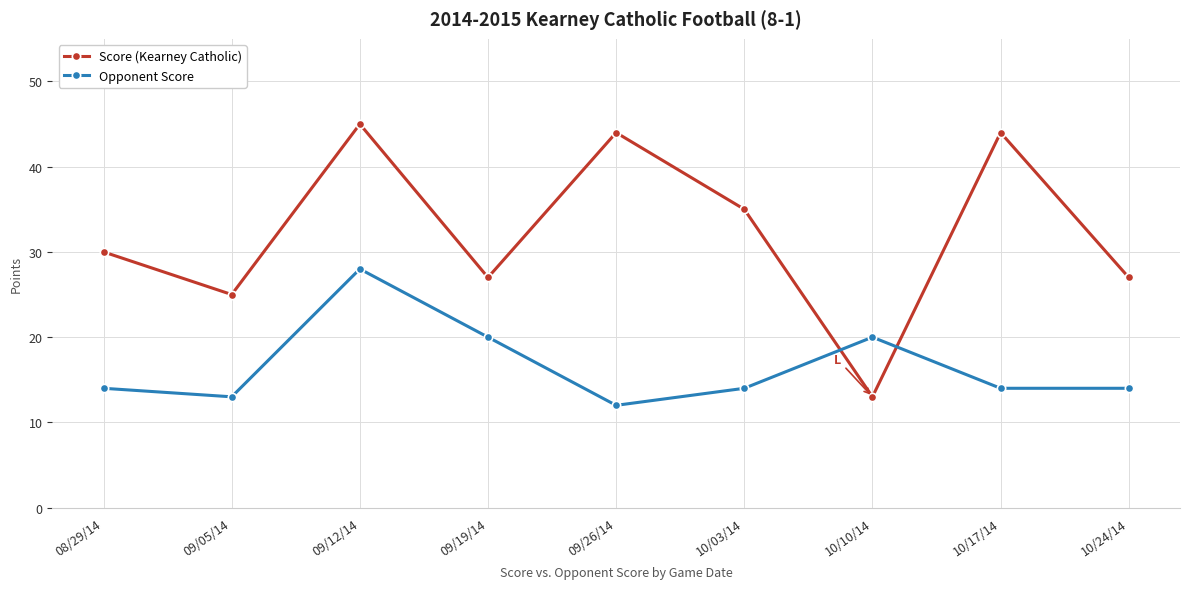

Reading left to right, extract all data points from this chart.

Score (Kearney Catholic): 08/29/14=30	09/05/14=25	09/12/14=45	09/19/14=27	09/26/14=44	10/03/14=35	10/10/14=13	10/17/14=44	10/24/14=27
Opponent Score: 08/29/14=14	09/05/14=13	09/12/14=28	09/19/14=20	09/26/14=12	10/03/14=14	10/10/14=20	10/17/14=14	10/24/14=14